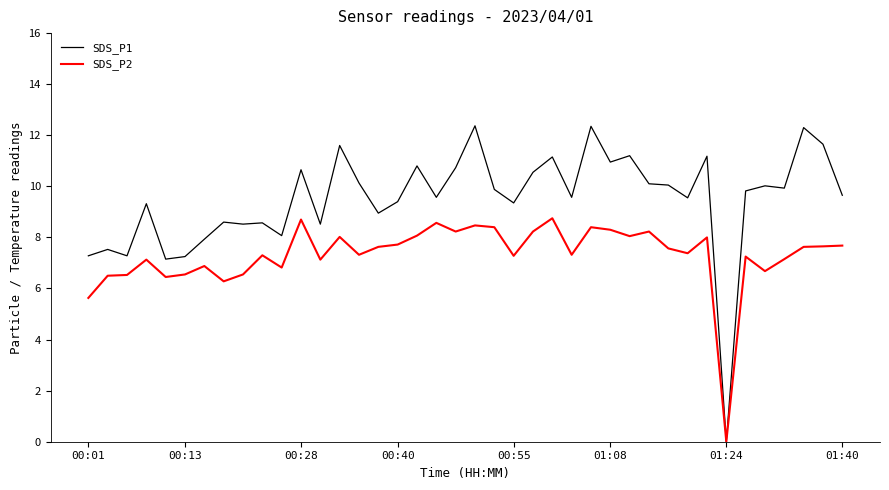

Which series has the largest total across all categories?

SDS_P1